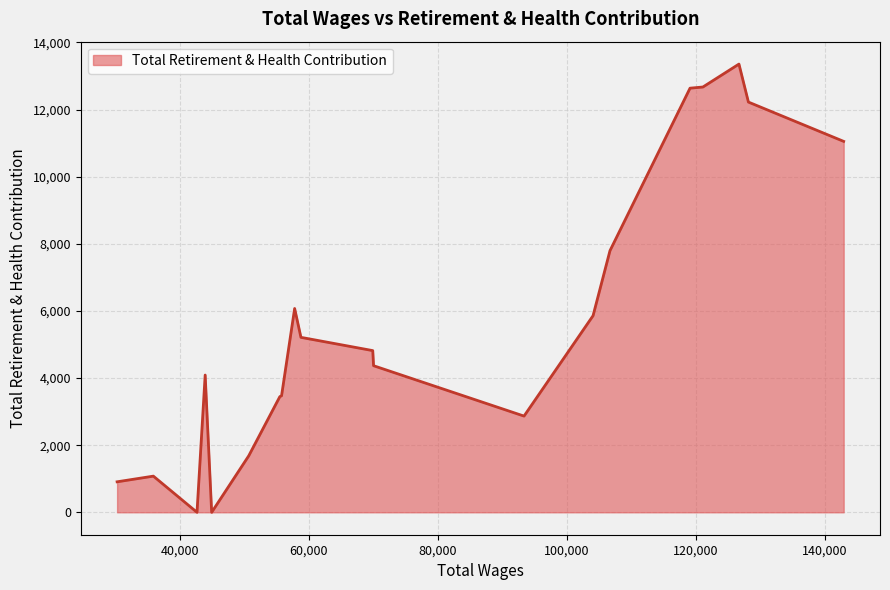

What is the greatest value displayed?

13355